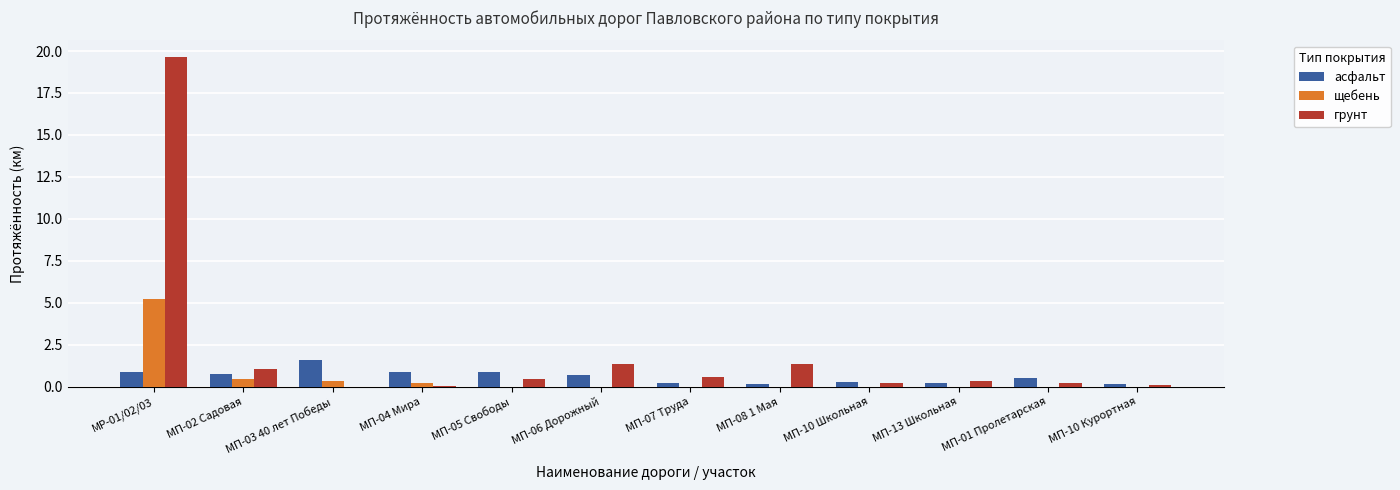

How many groups of bars are there?

12